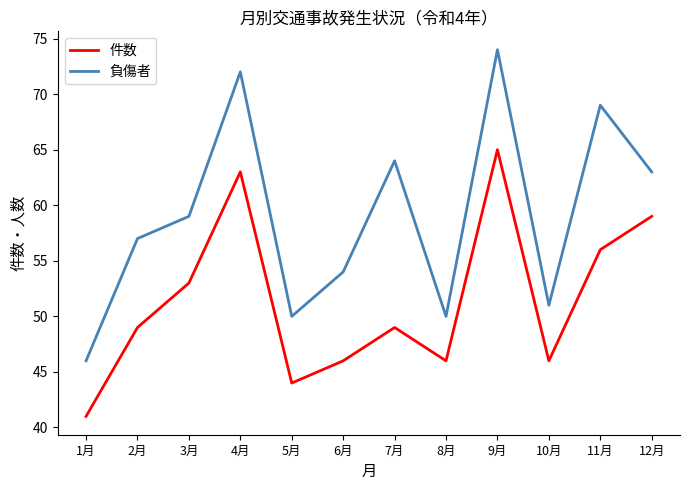

Does the chart have visible grid lines?

No